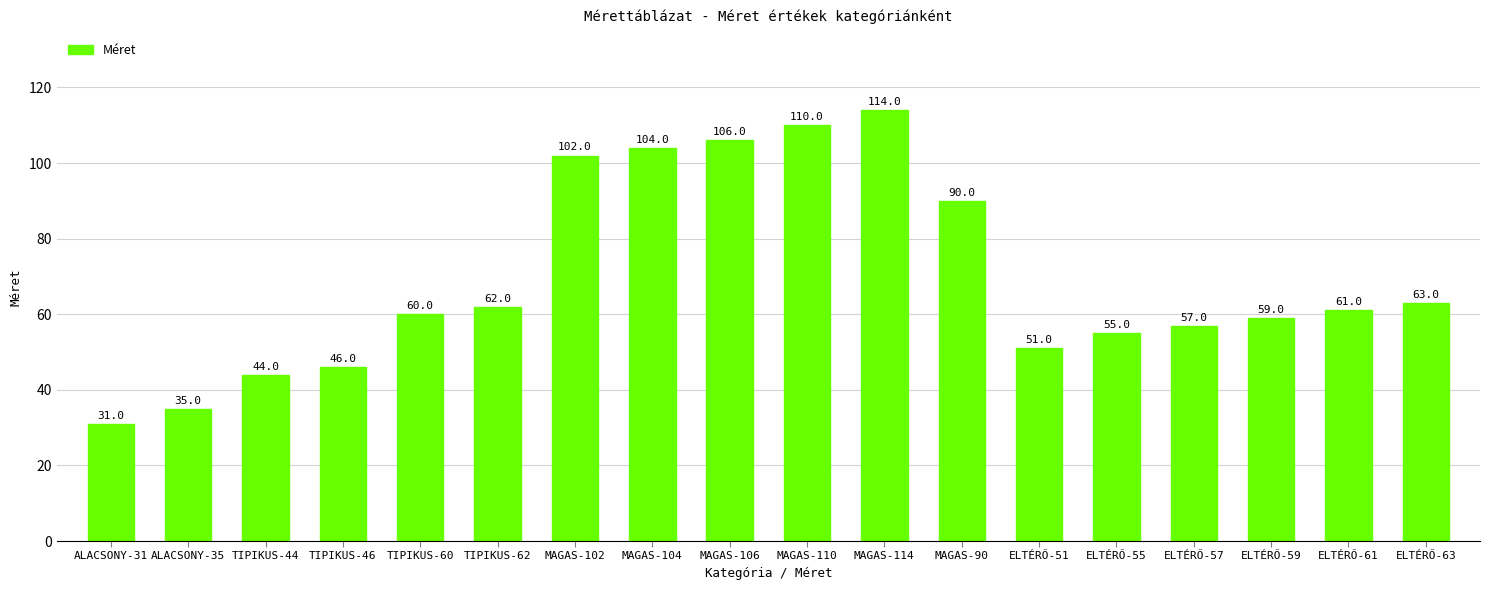

What position from the right is TIPIKUS-44?

16